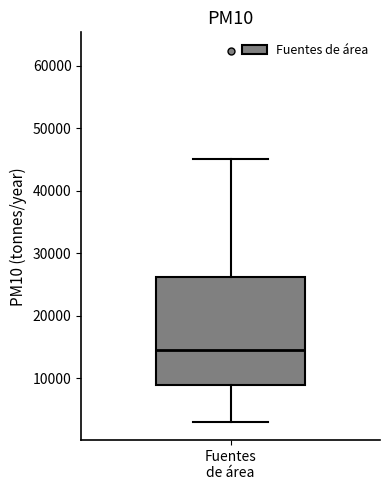

Read this box plot against the y-axis: the position of the median line, the range covered by the box, and the ends of both whiskers. The values are not printed on the chart, so give them approximately, as read against the axis.

median 14000, box 9000 to 26000, whiskers 3000 to 45000